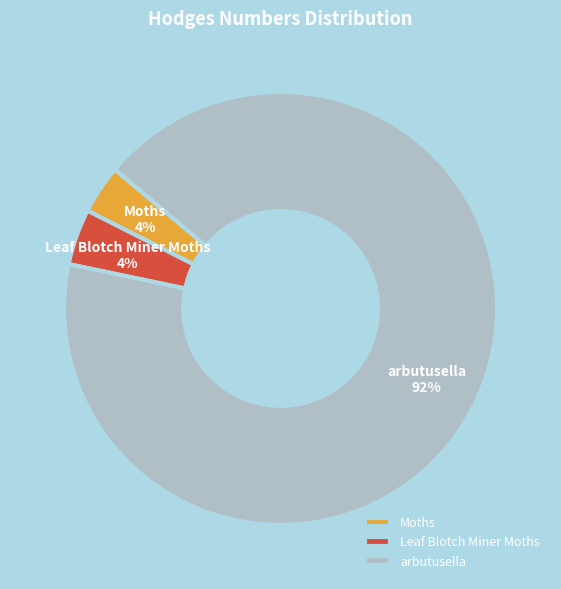

To the nearest percent, what is the average slice percentage?

33%